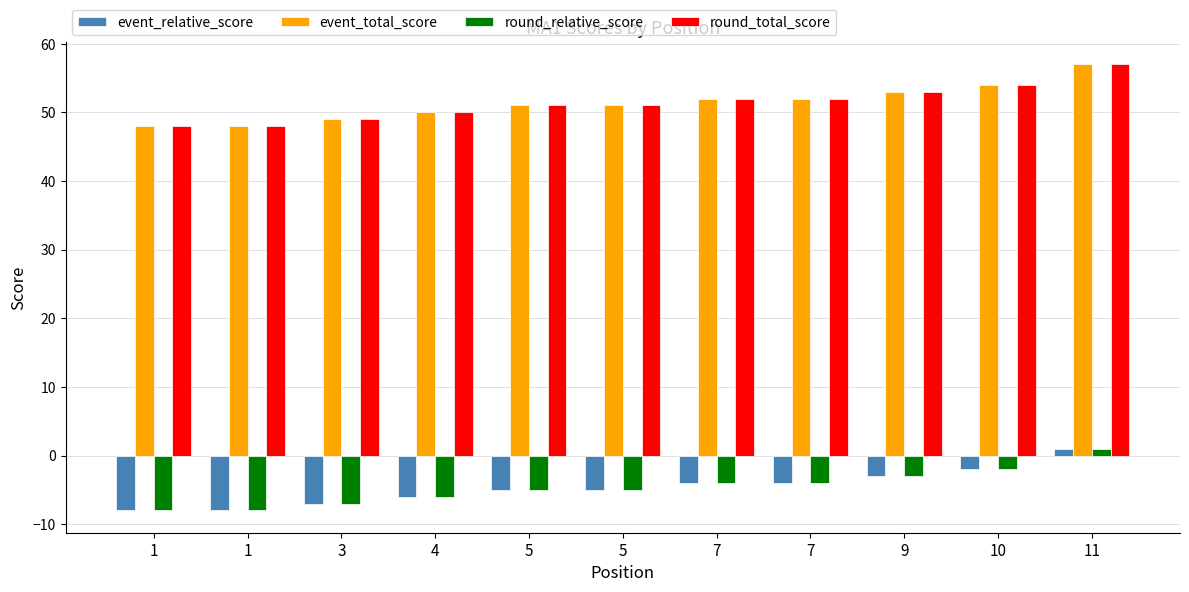

What is the difference between the maximum and second lowest values in the event_total_score series?

9